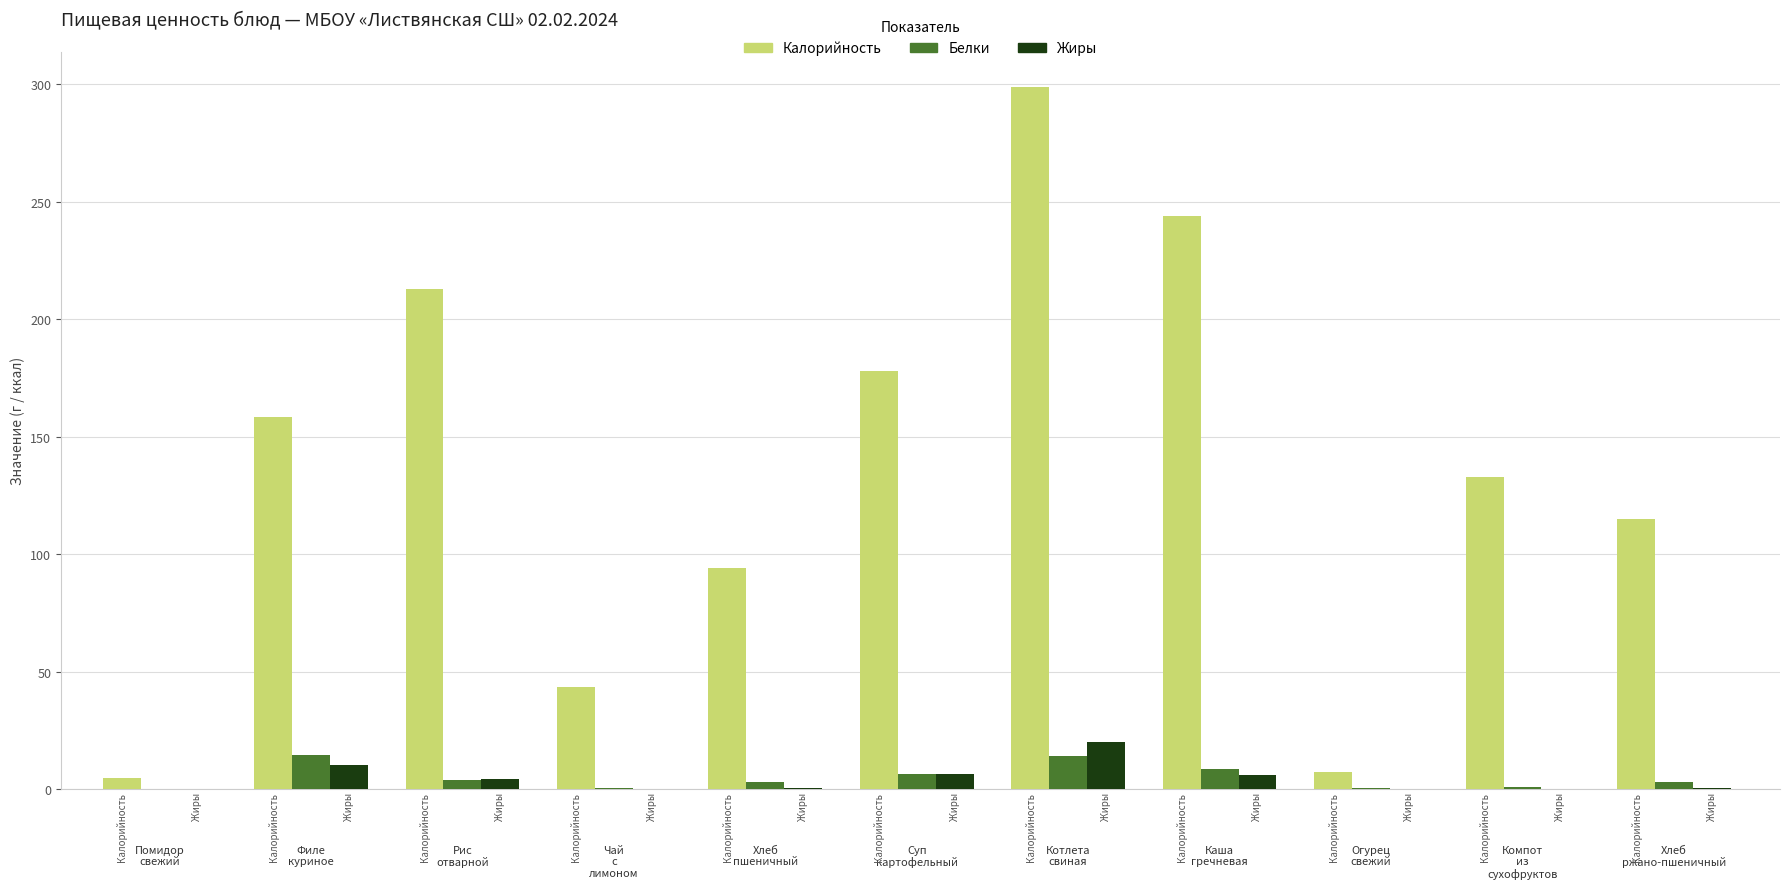

What is the average value of the Белки series?

5.0